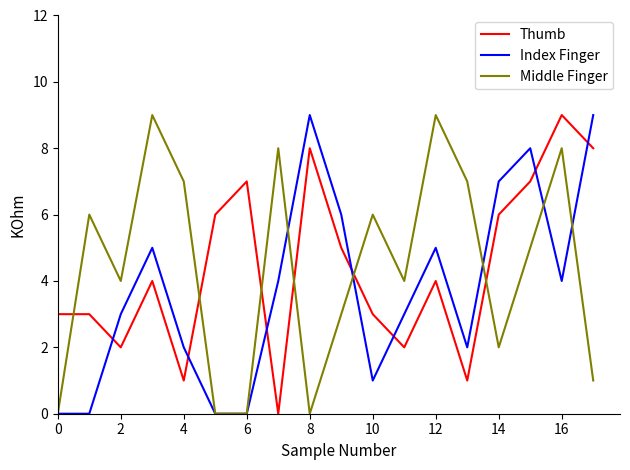

Count the number of categories in the chart.

18